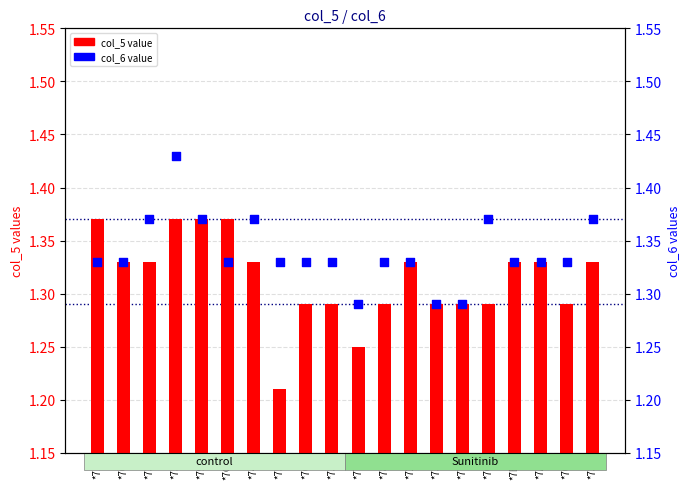

Which series has the largest Y range (max minus min)?

col_5 value